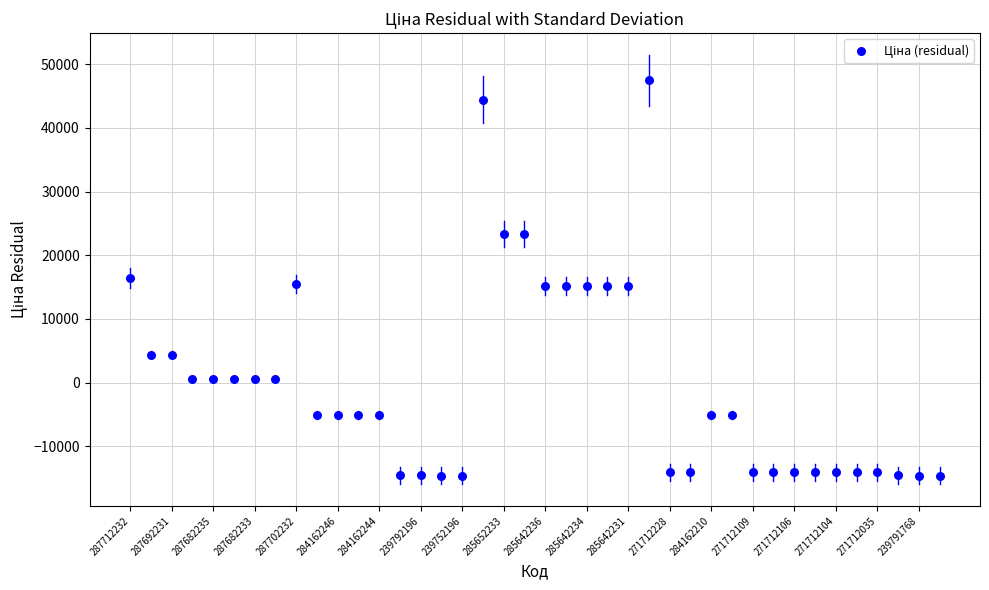

What is the range of Y values (max minus min)?

62084.6